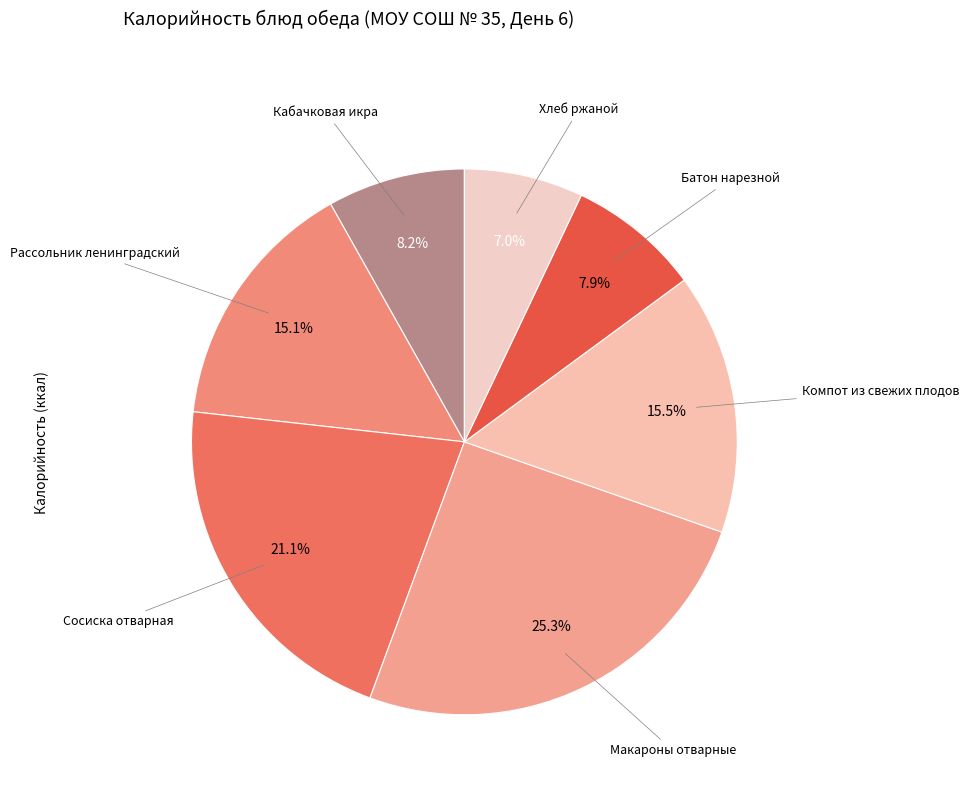

To the nearest percent, what is the difference between the largest and smallest slice percentages?

18%